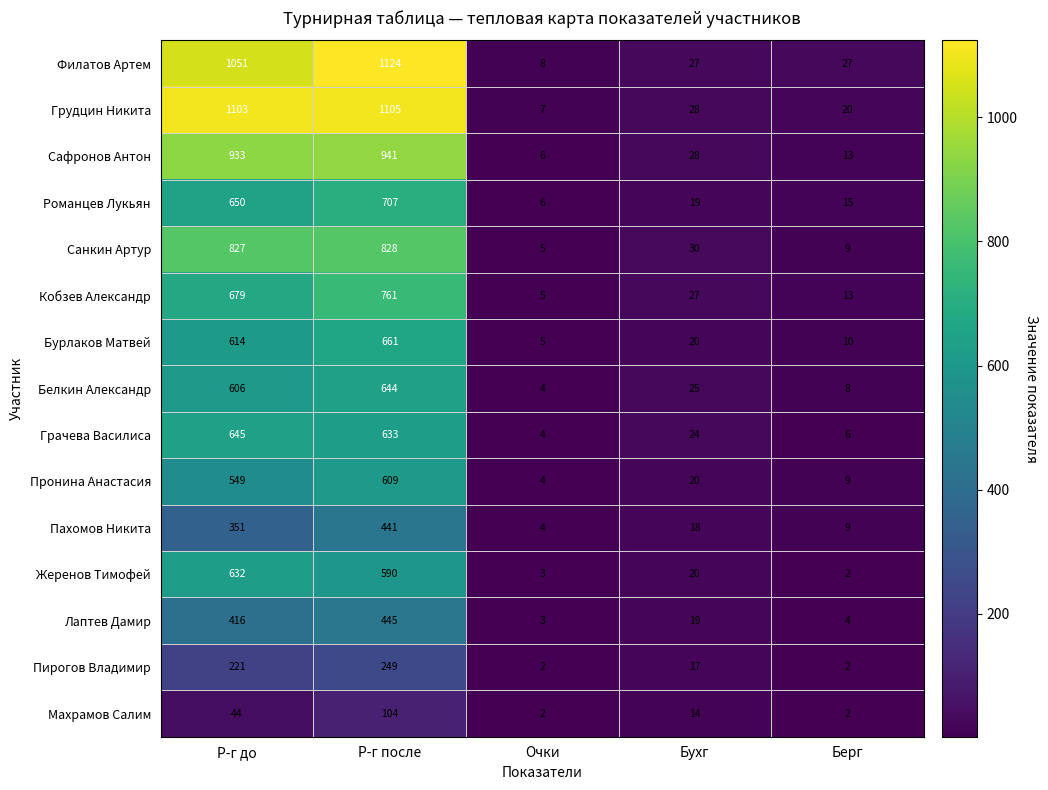

At which label does Санкин Артур reach its peak?

Р-г после